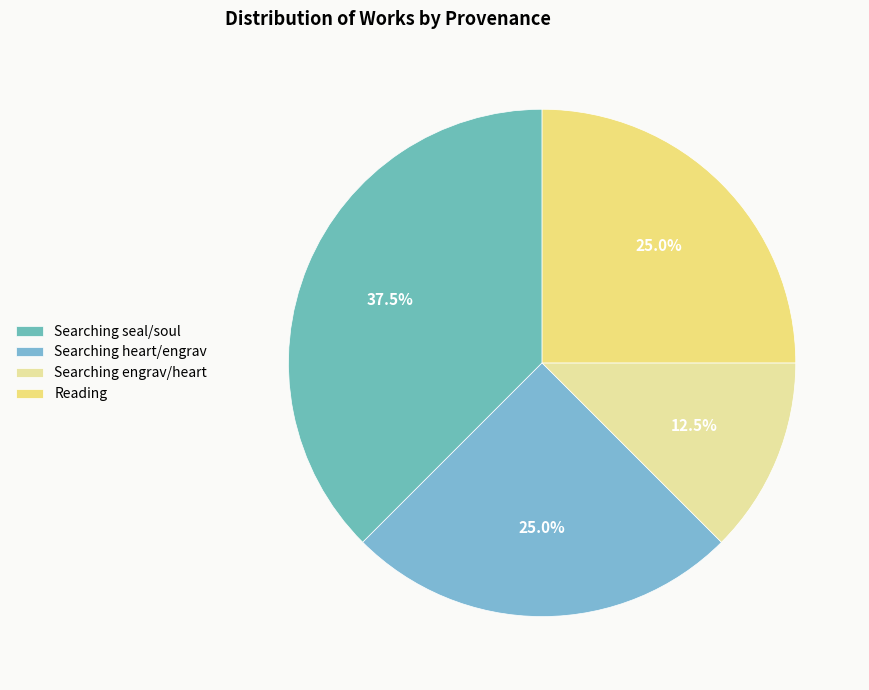

How many segments does this pie chart have?

4